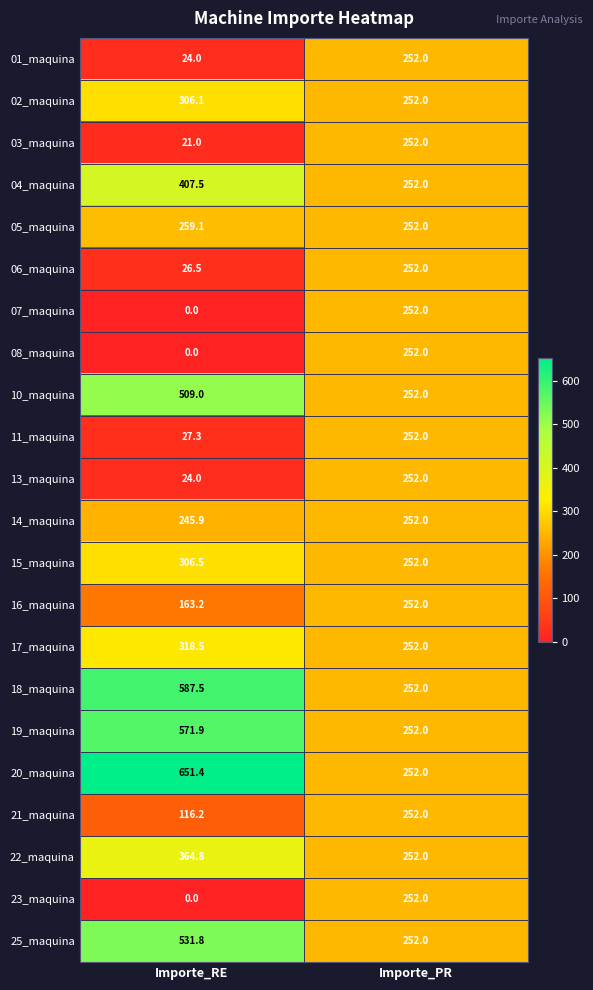

True or false: 03_maquina has a value of 252.0 at Importe_PR.

True